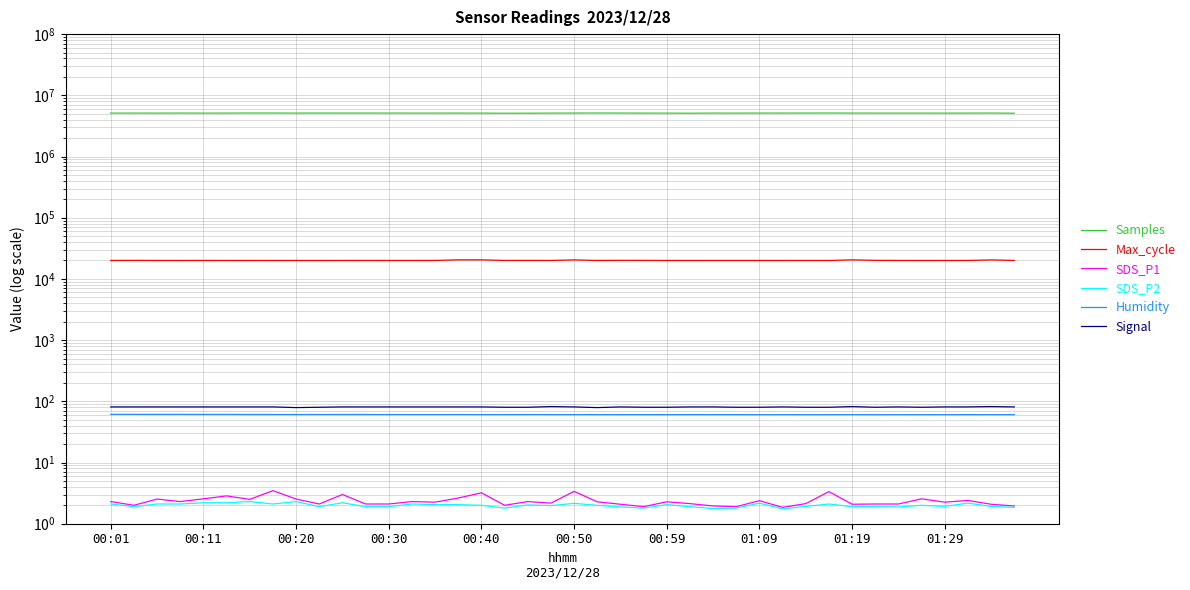

Which series changed the most between 00:20 and 00:40?

Samples